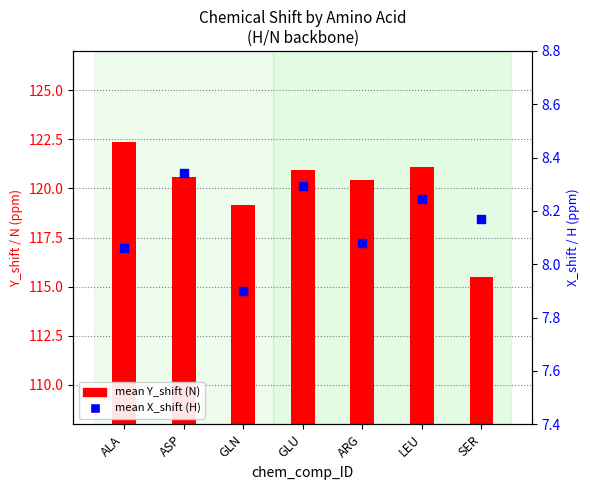

Which series has the largest Y range (max minus min)?

mean Y_shift (N)